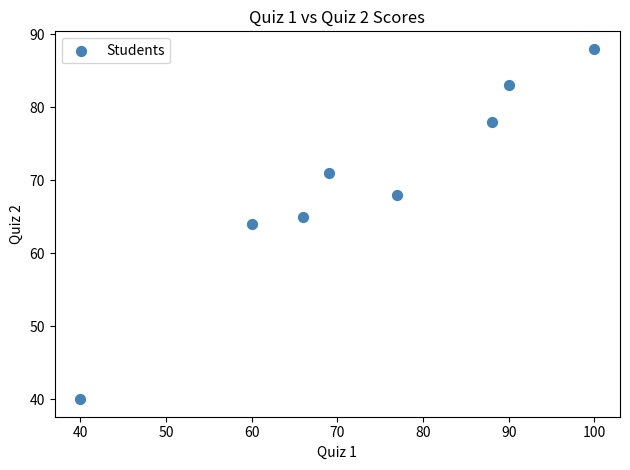

What is the average Y value?

70